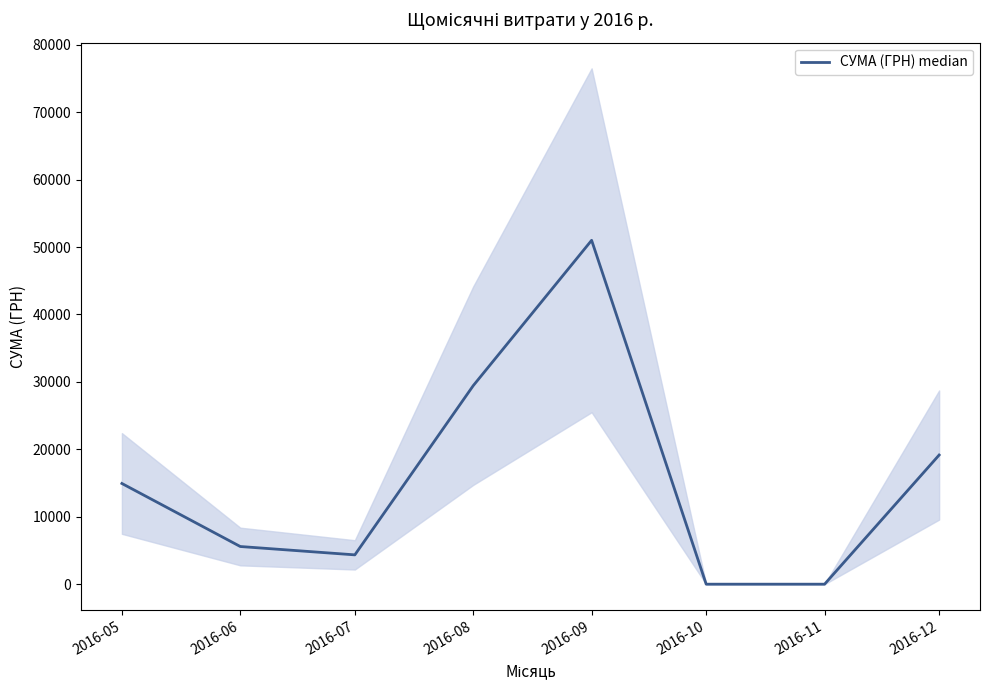

What is the change in value from 2016-06 to 2016-12?

+13567.0